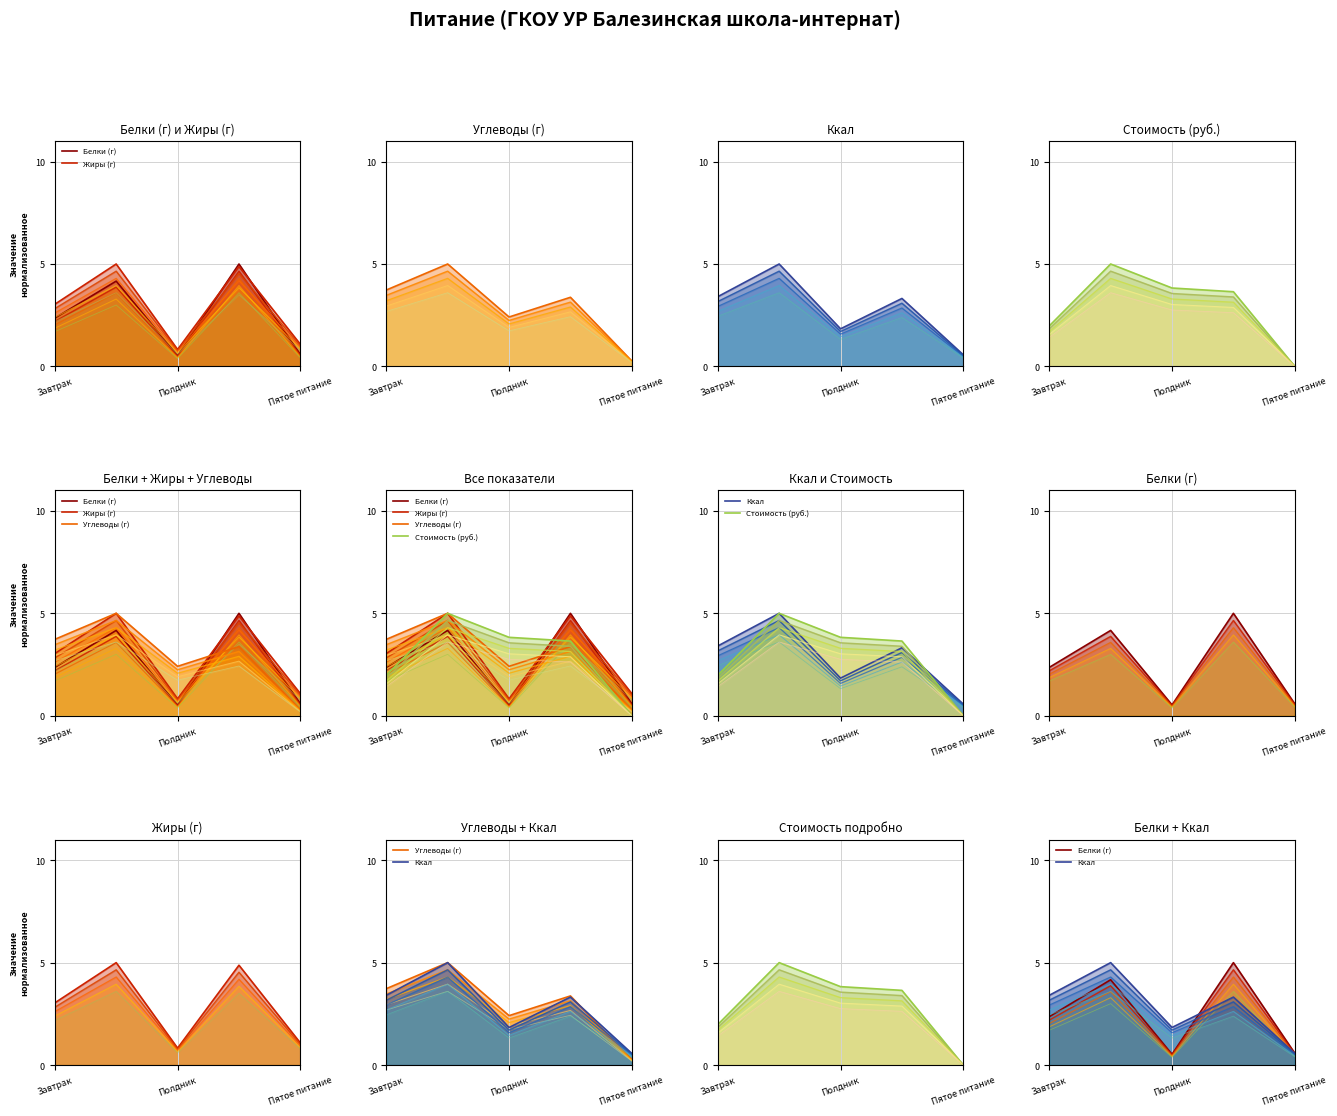

Does the chart display data point markers on the line(s)?

No